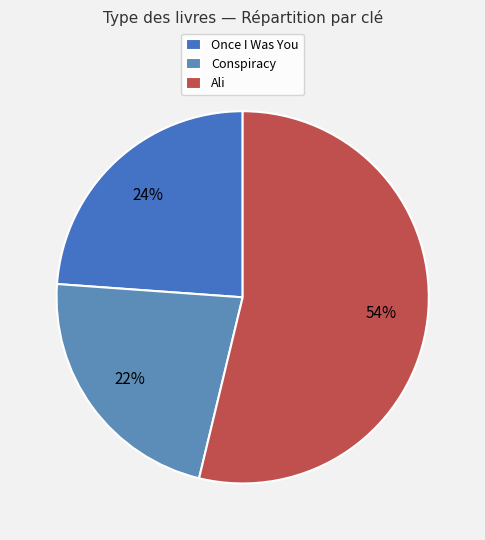

Which slice is the smallest?

Conspiracy